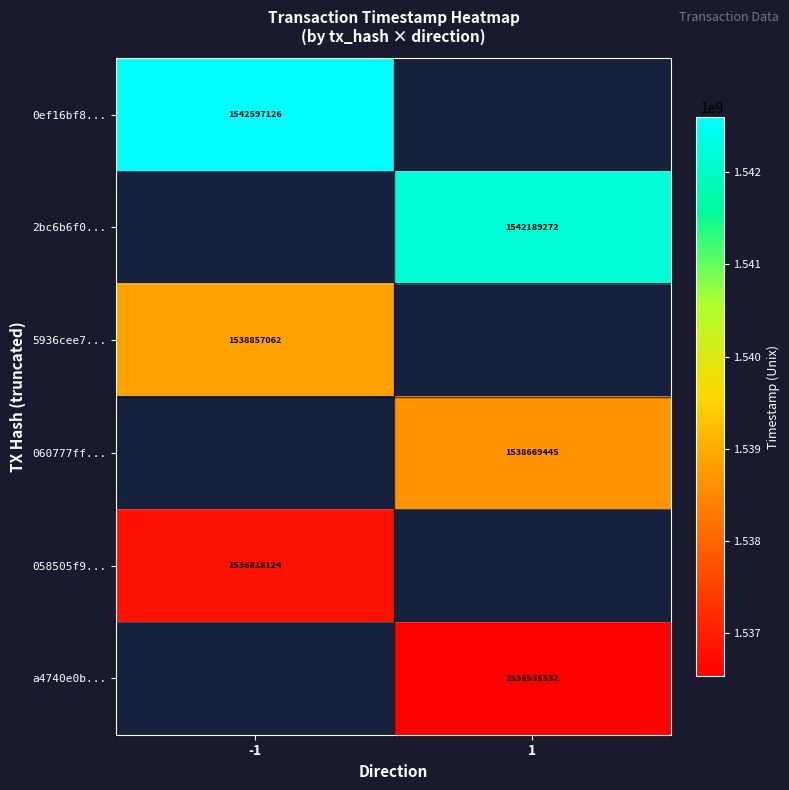

Is it true that 060777ff... equals 494155864 at 1?

False